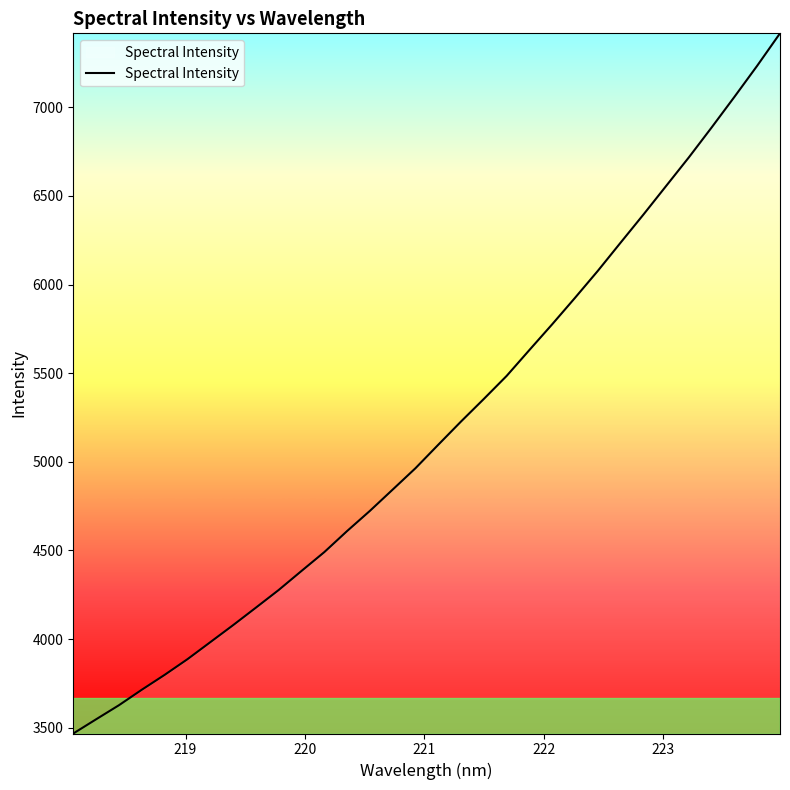

What is the difference between the maximum and minimum values?

3948.7